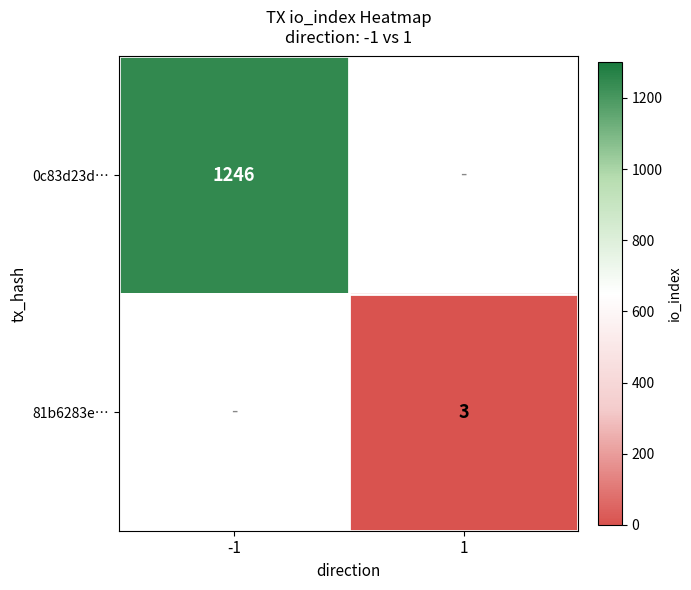

Is it true that 81b6283e… equals 5 at 1?

False